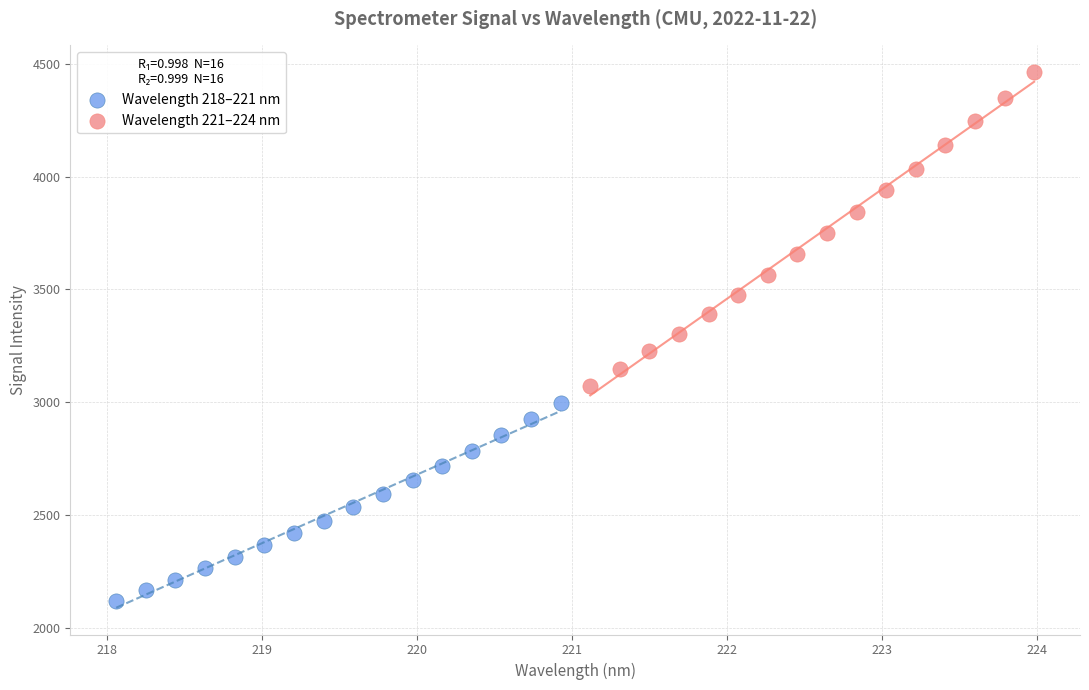

Which series contains the lowest Y value?

Wavelength 218–221 nm